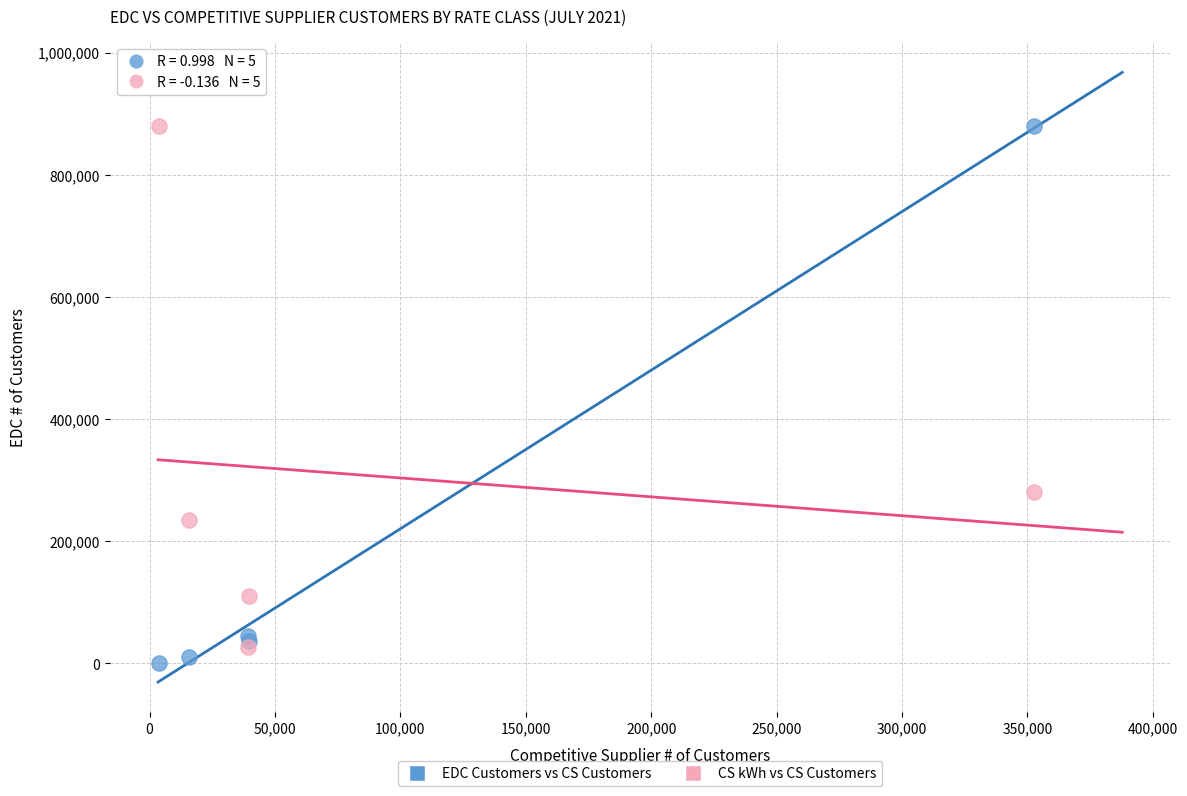

In the CS kWh vs CS Customers series, what Y value is closest to 453357?

280683.9